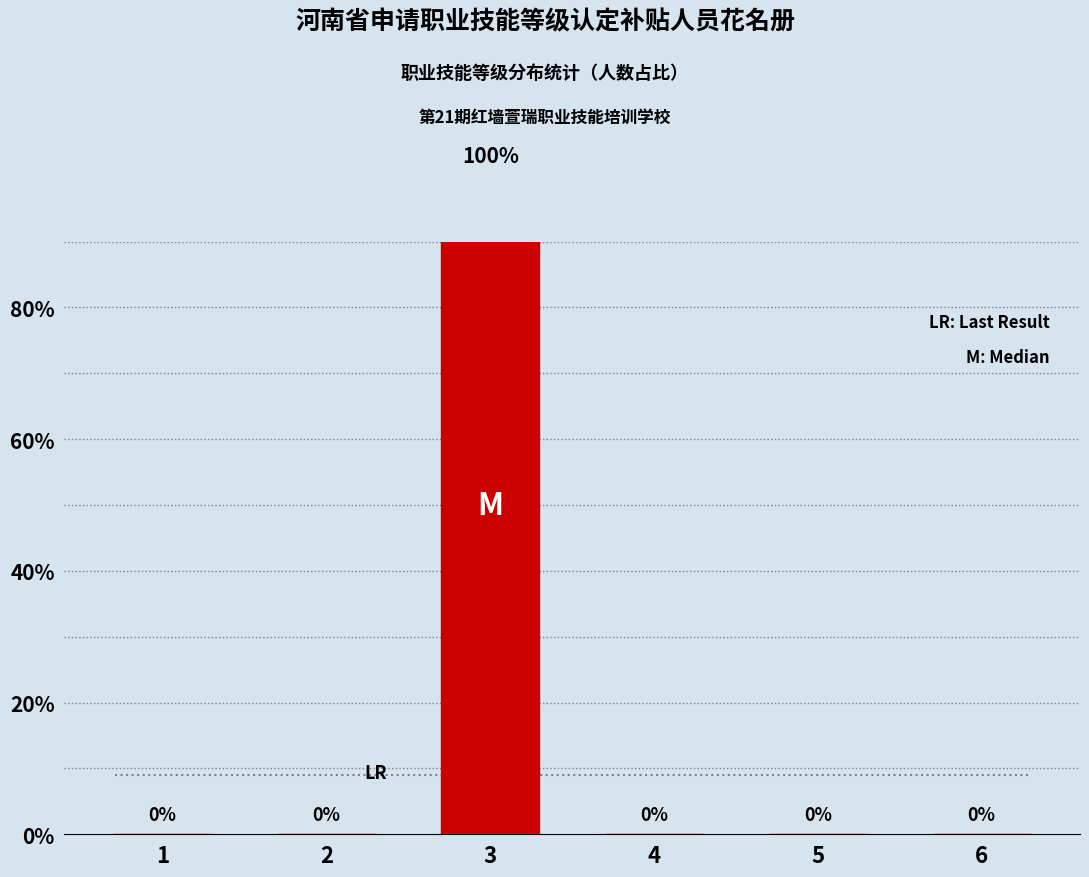

Reading left to right, what are all the values shown in this chart?

1=0	2=0	3=100	4=0	5=0	6=0